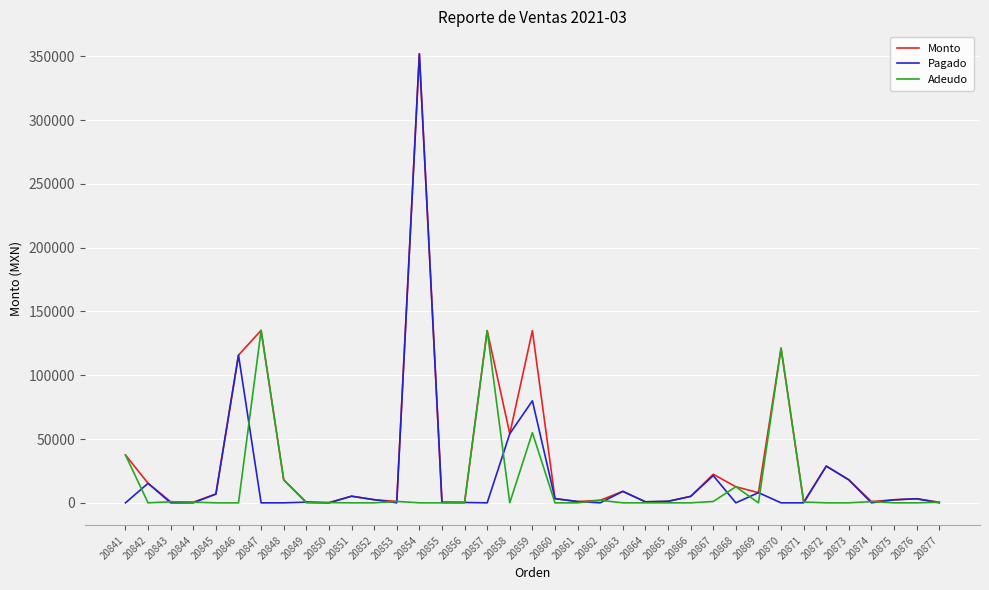

What are all the series names shown in the legend?

Monto, Pagado, Adeudo